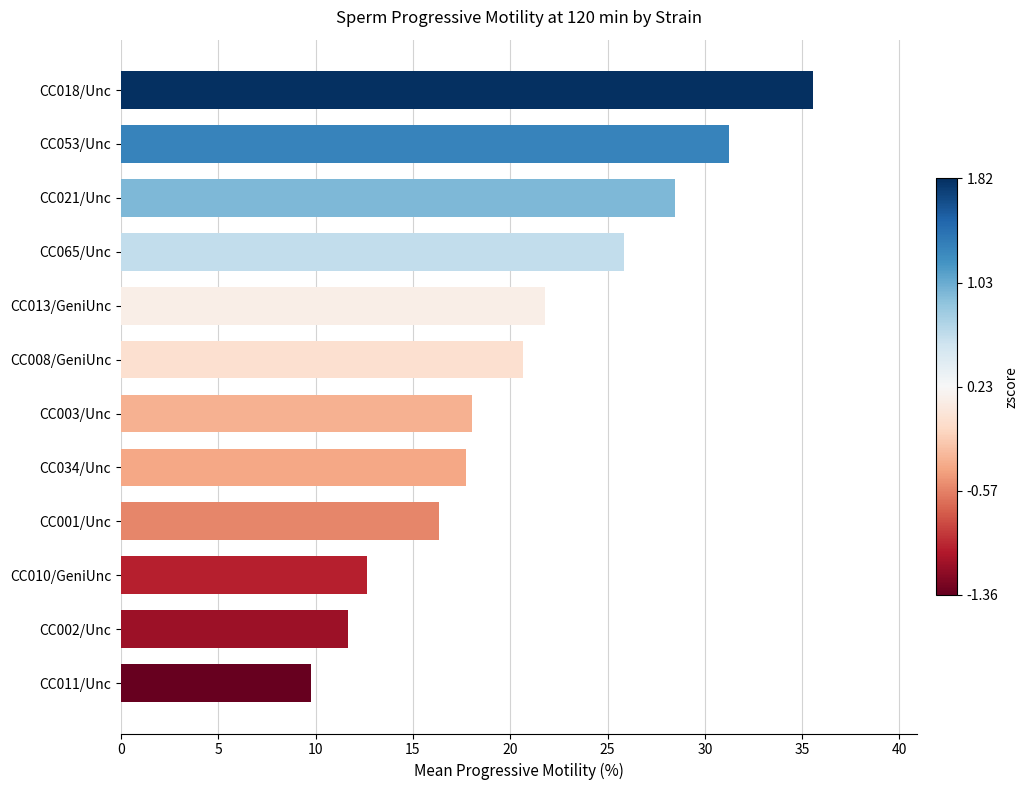

What is the maximum value shown in the chart?

35.6